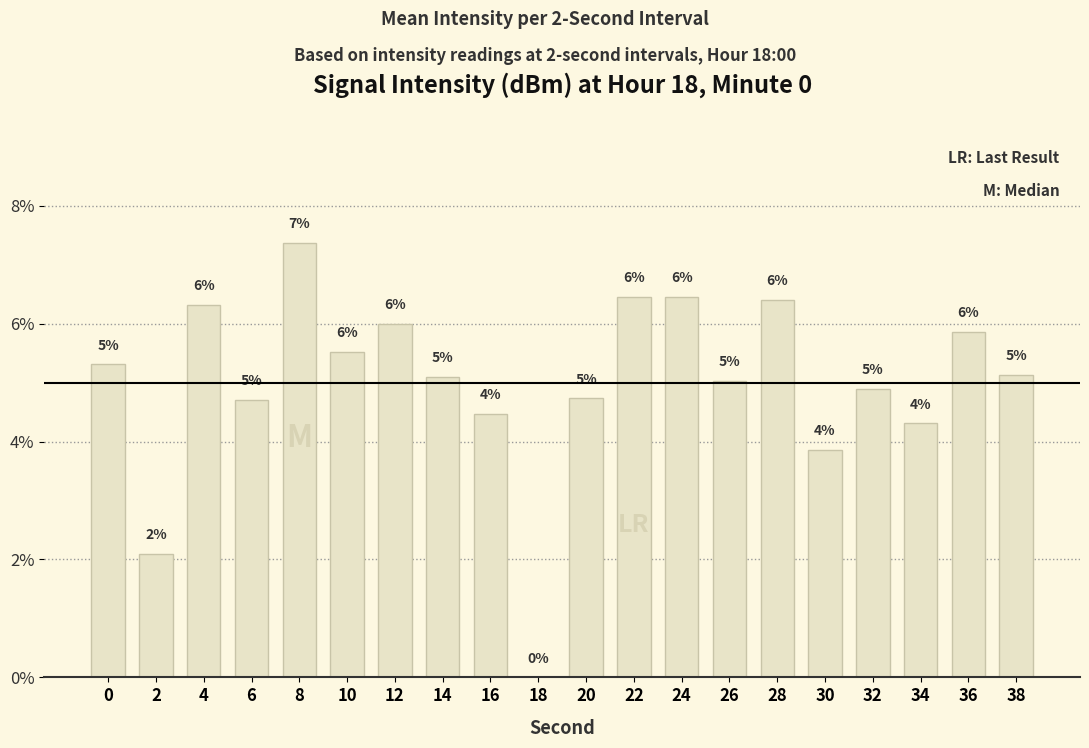

Reading right to left, what are all the values shown in this chart?

0.1	0.1	0.0	0.0	0.0	0.1	0.1	0.1	0.1	0.0	0.0	0.0	0.1	0.1	0.1	0.1	0.0	0.1	0.0	0.1